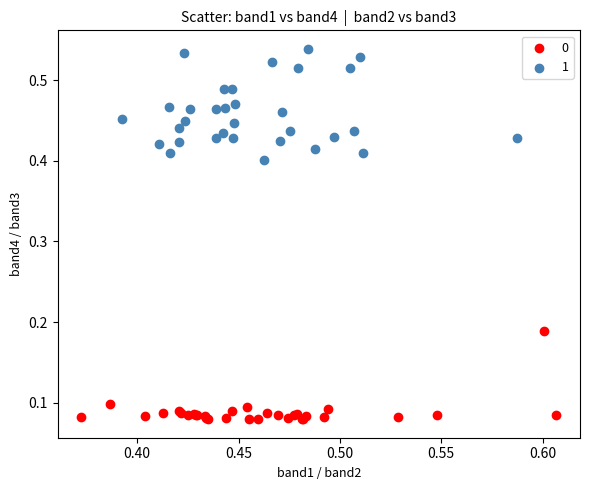

Which series contains the lowest Y value?

0